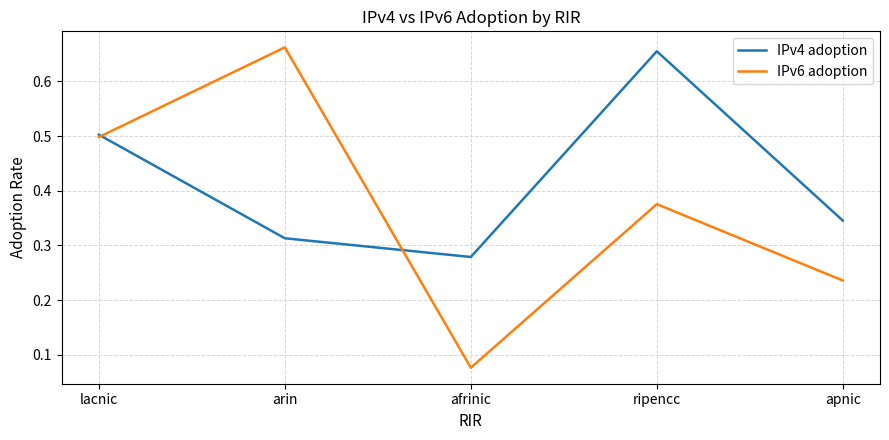

At which category does the chart reach its minimum across all series?

afrinic